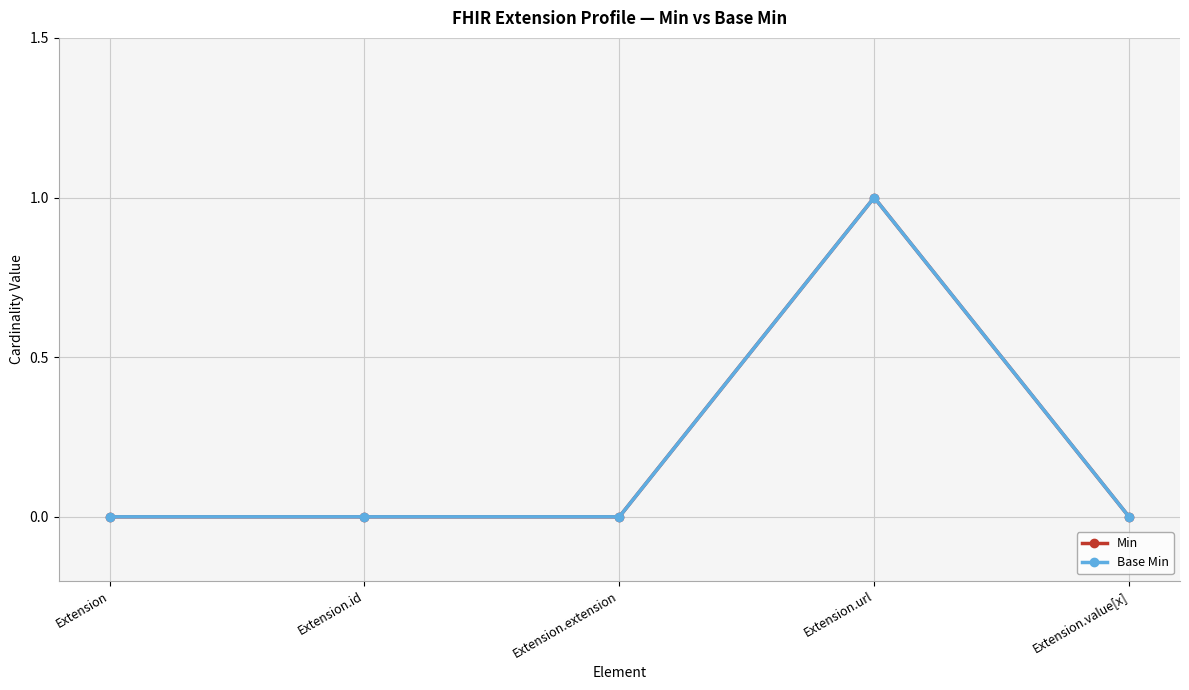

Which series has the widest spread of values?

Min